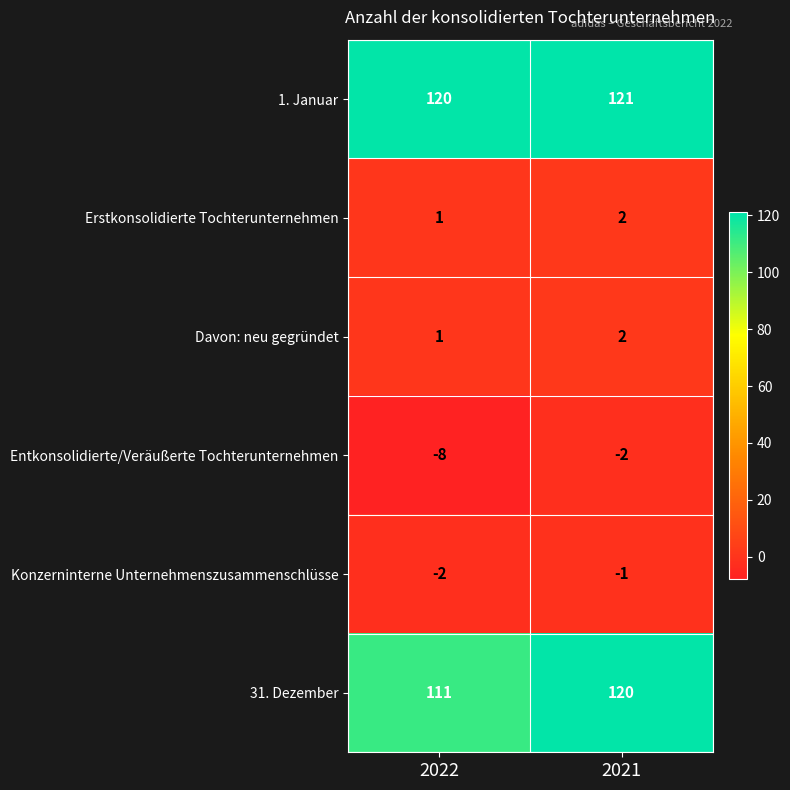

Reading right to left, transcribe all the data shown in this chart.

1. Januar: 2021=121	2022=120
Erstkonsolidierte Tochterunternehmen: 2021=2	2022=1
Davon: neu gegründet: 2021=2	2022=1
Entkonsolidierte/Veräußerte Tochterunternehmen: 2021=-2	2022=-8
Konzerninterne Unternehmenszusammenschlüsse: 2021=-1	2022=-2
31. Dezember: 2021=120	2022=111